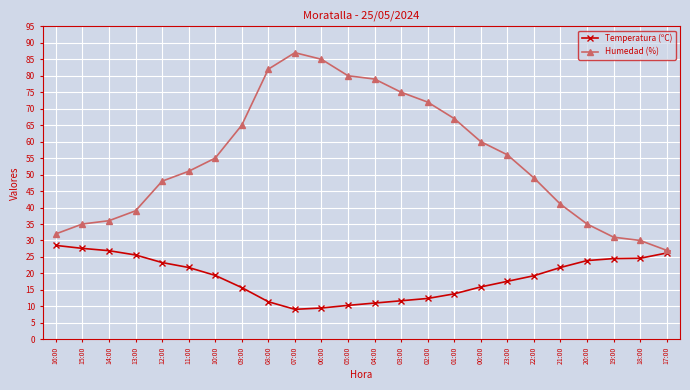

Which series has the widest spread of values?

Humedad (%)